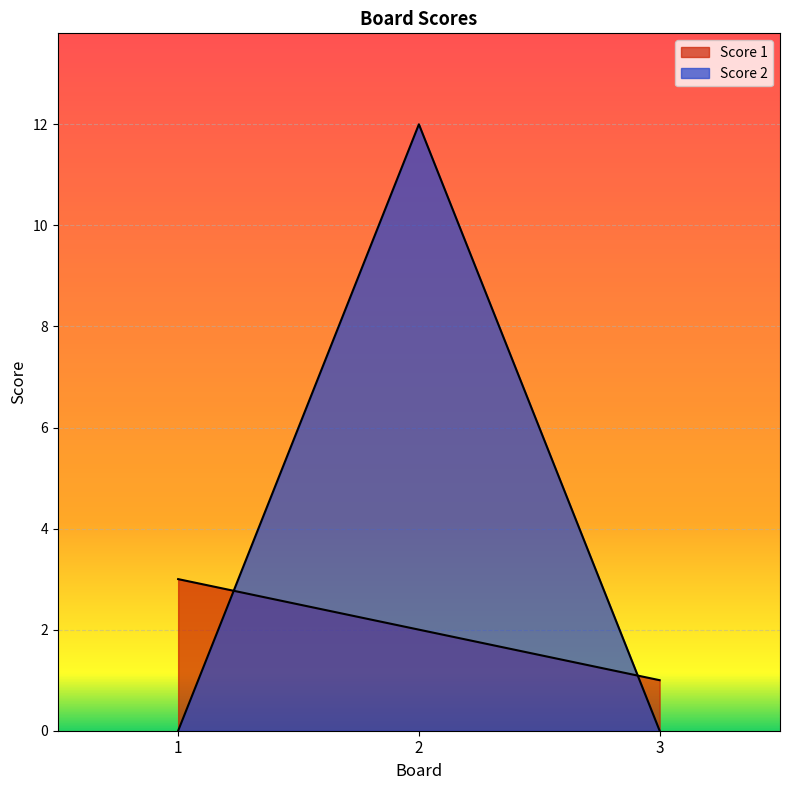

Which category has the lowest value in the Score 1 series?

3